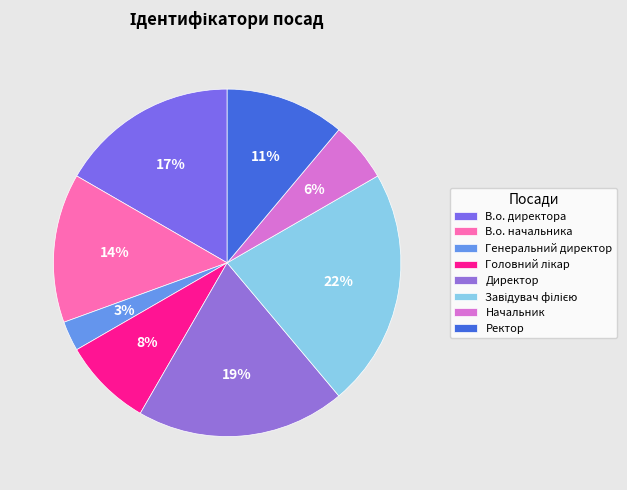

How many slices are in this pie chart?

8